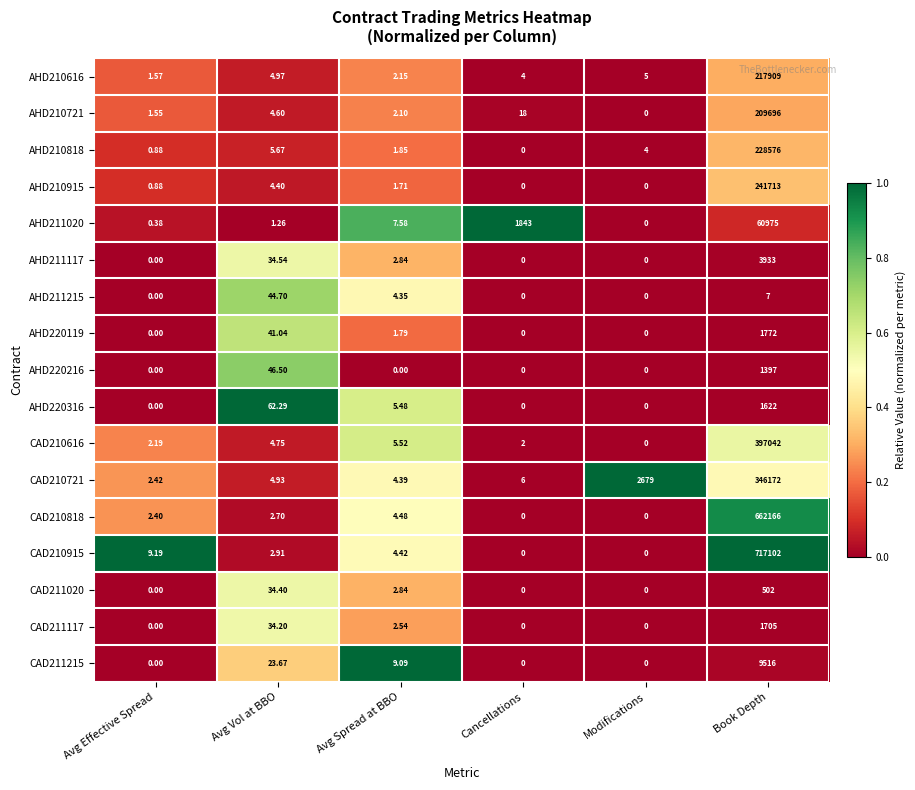

Is the value of CAD210915 at Avg Effective Spread greater than the value of AHD211117 at Avg Spread at BBO?

Yes